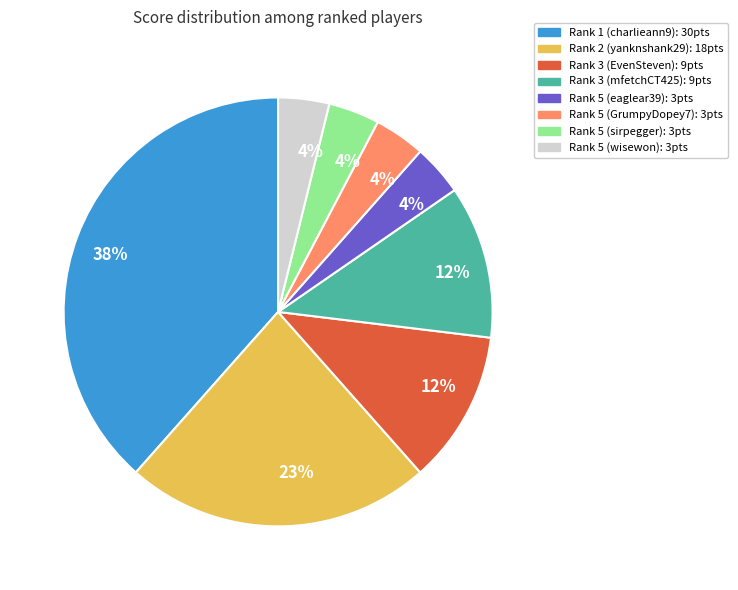

To the nearest percent, what is the average slice percentage?

12%